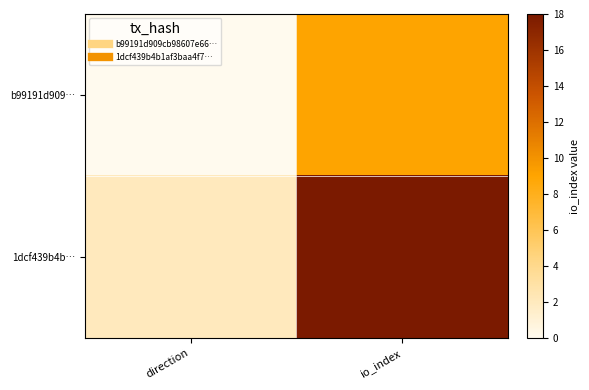

Which has a higher value, direction or io_index?

io_index